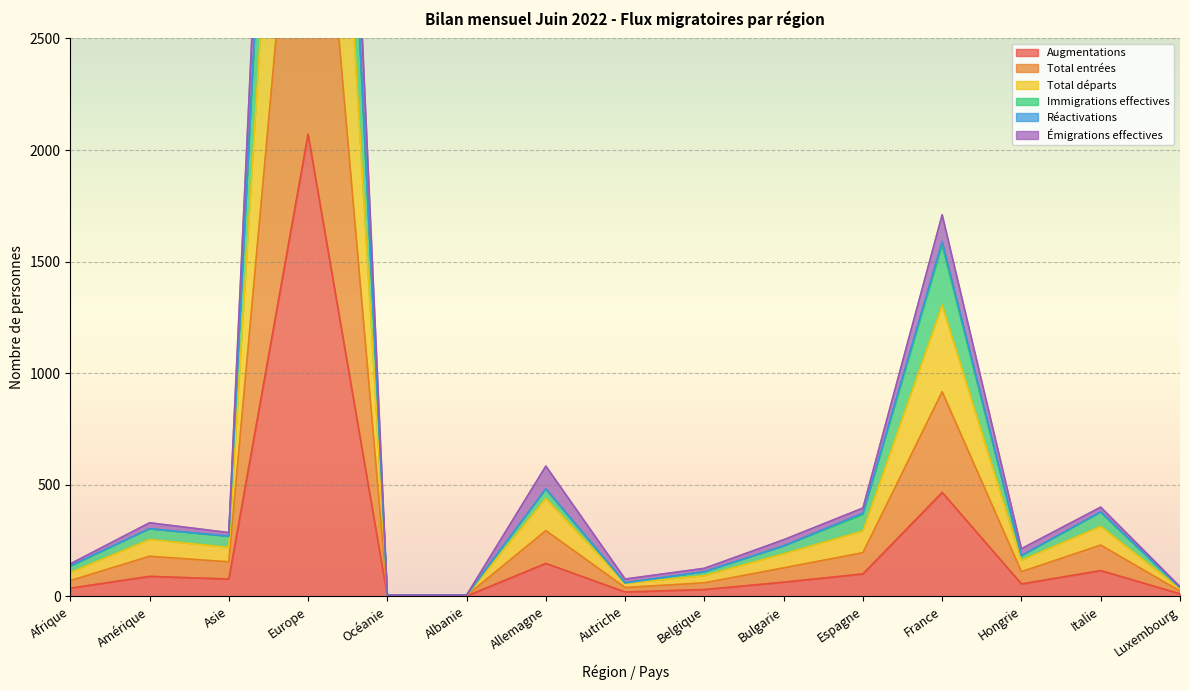

What is the label of the 8th point from the left?

Autriche